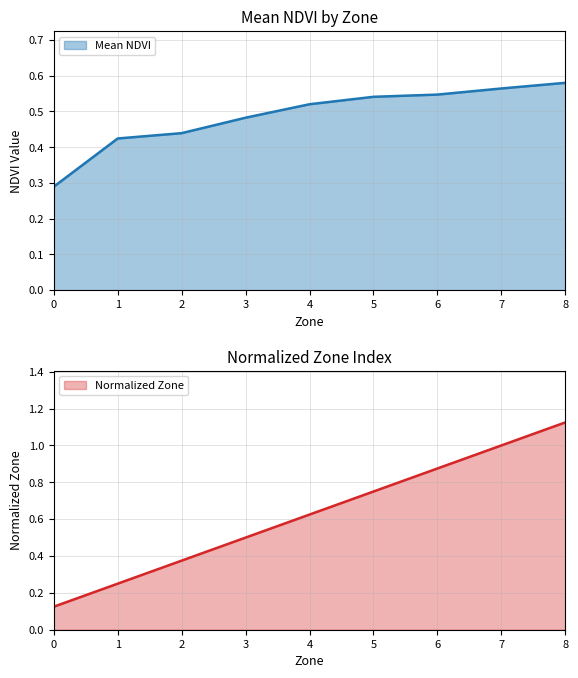

At which category is the sum across all series the highest?

8